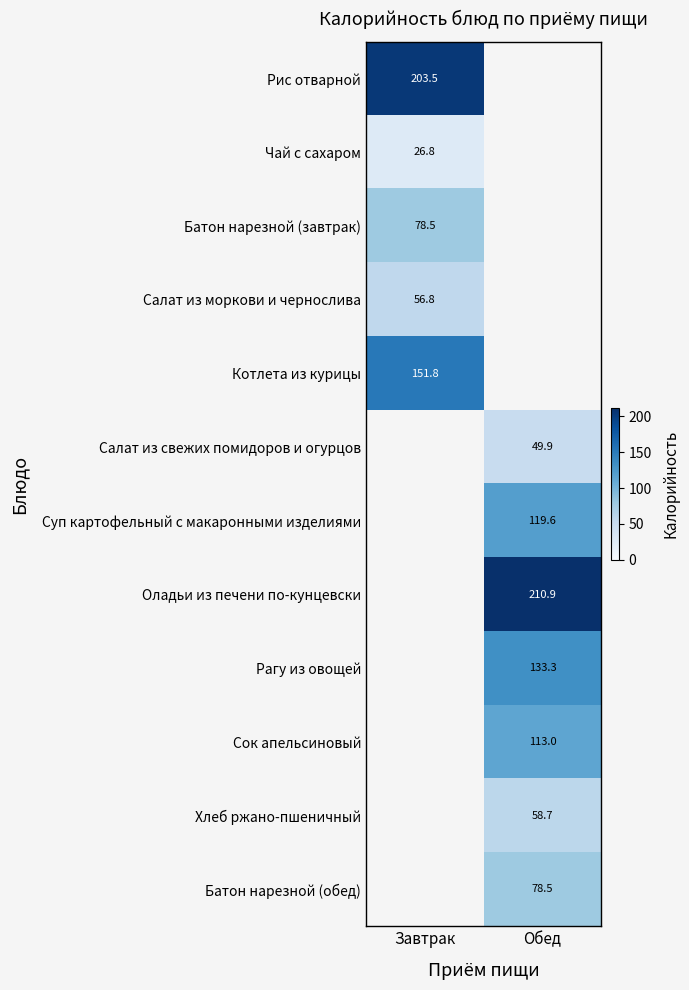

At how many categories does at least one series exceed 45?

2